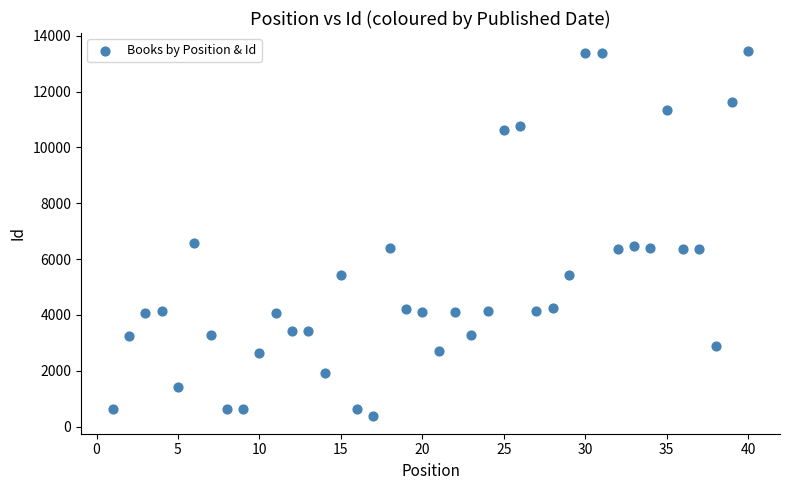

What is the range of X values (max minus min)?

39